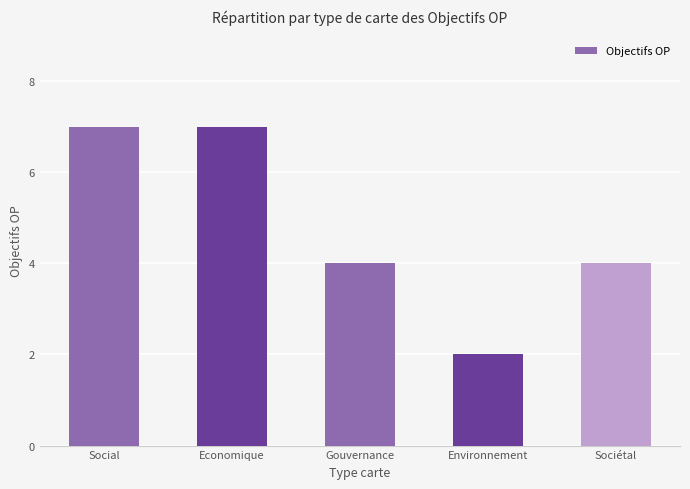

The value at Environnement is 2. True or false?

True